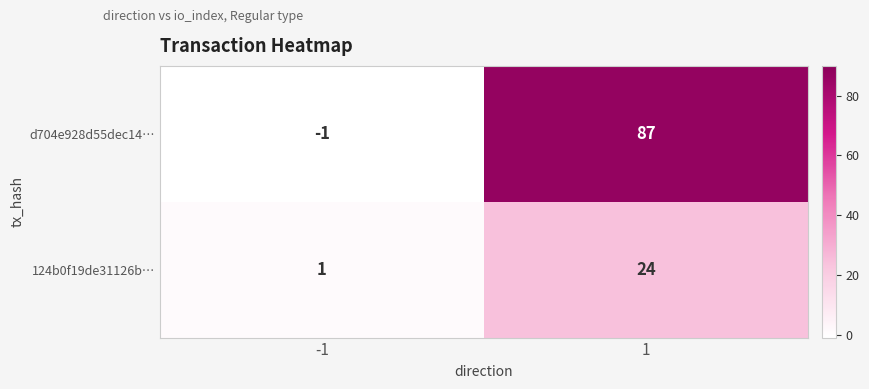

At -1, list the series in order from largest to smallest.

124b0f19de31126b…, d704e928d55dec14…